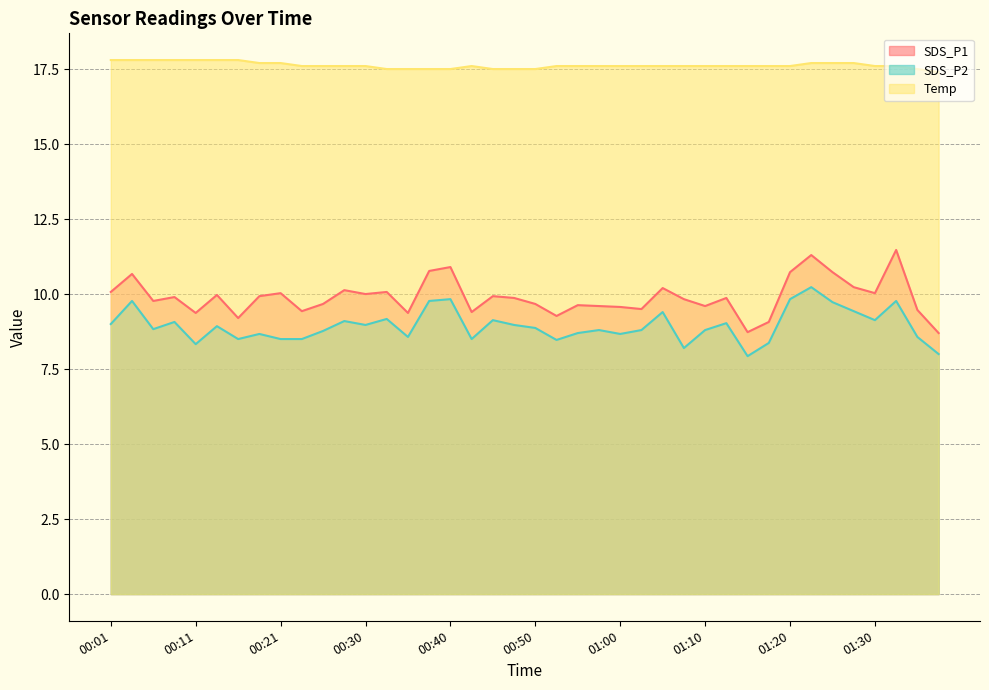

At which category is the sum across all series the highest?

01:22